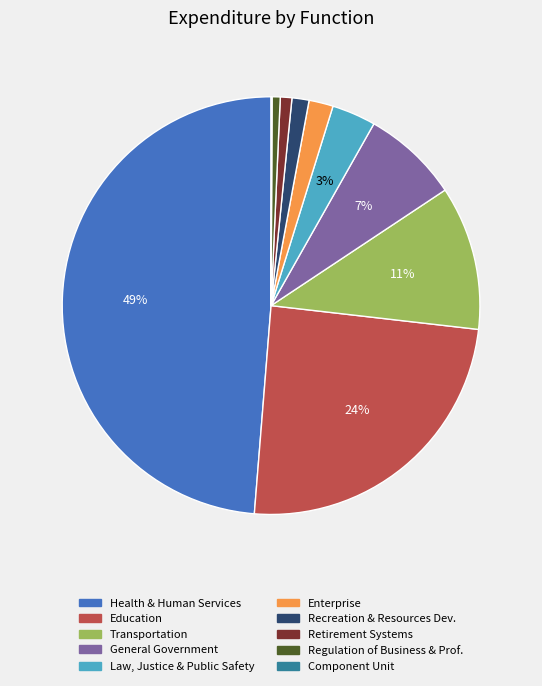

Is there a majority slice in this chart?

No